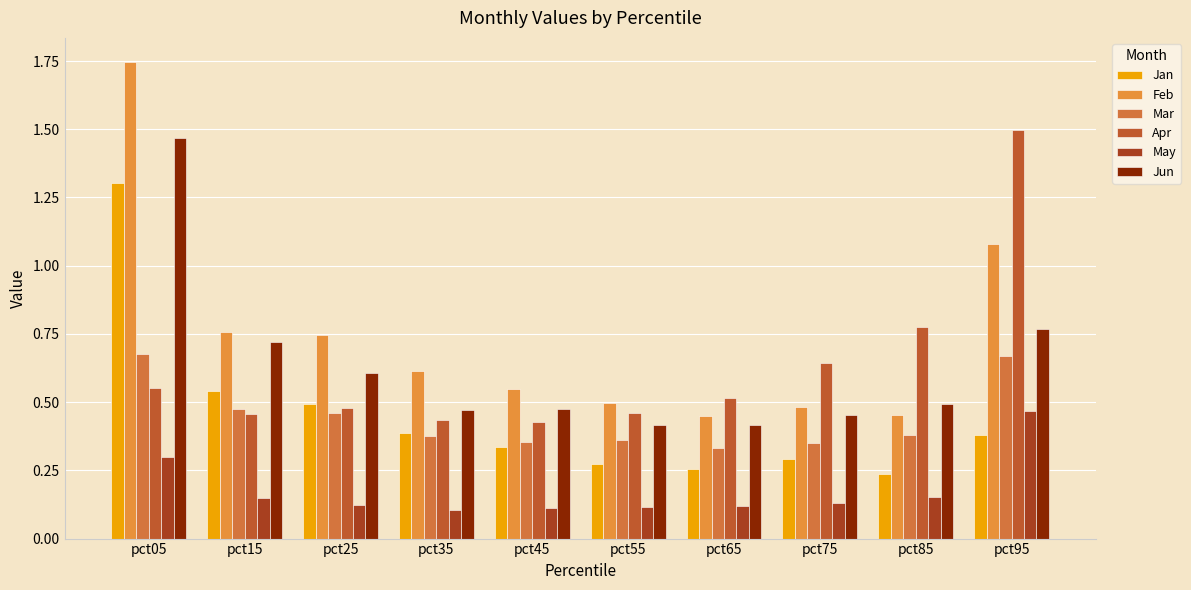

How many categories are shown in the chart?

10